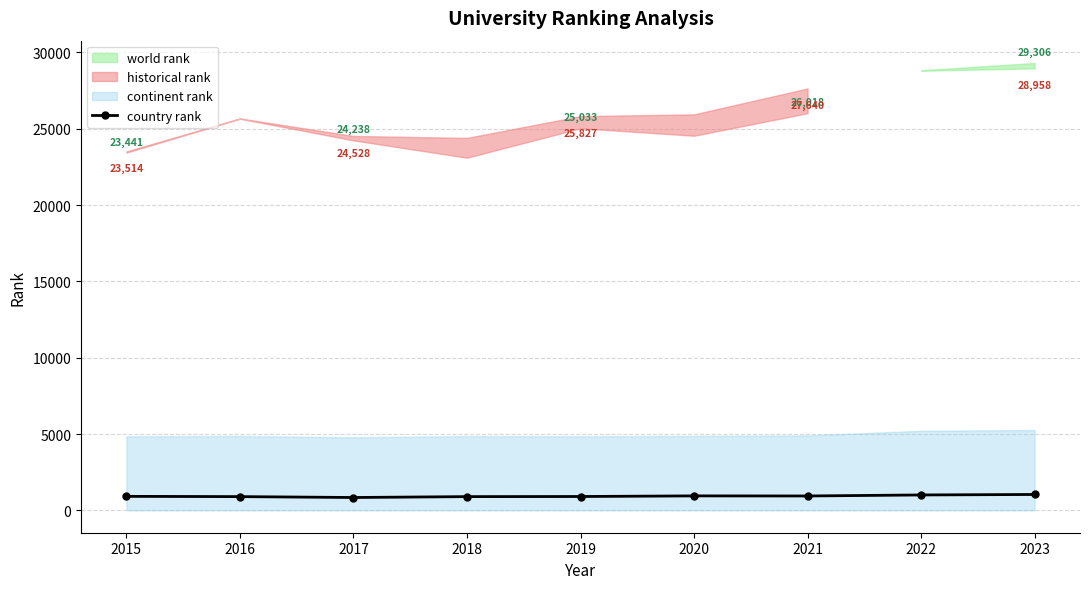

Rank the categories by value from highest to lowest.

2023, 2022, 2020, 2021, 2015, 2019, 2016, 2018, 2017